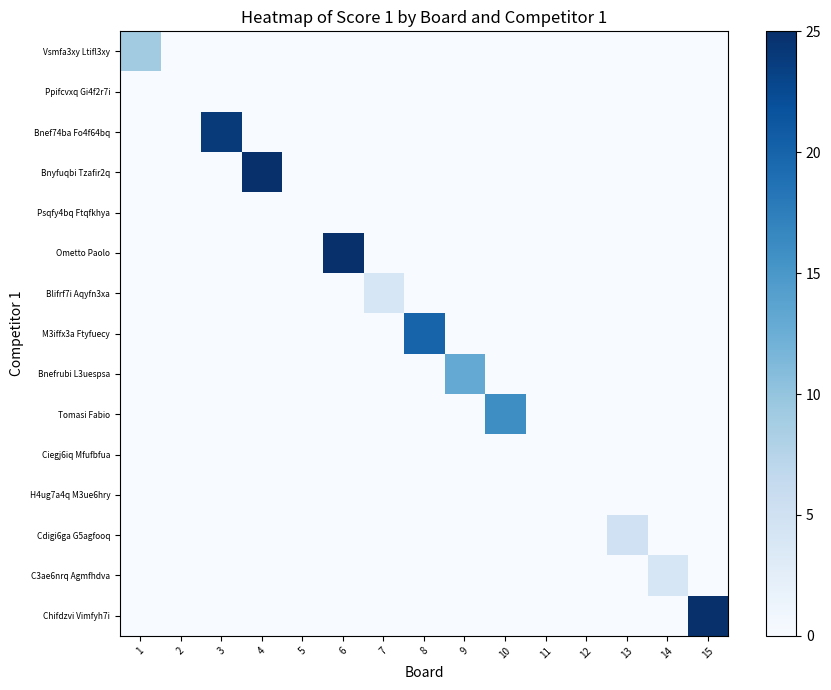

How many series are shown in this chart?

15